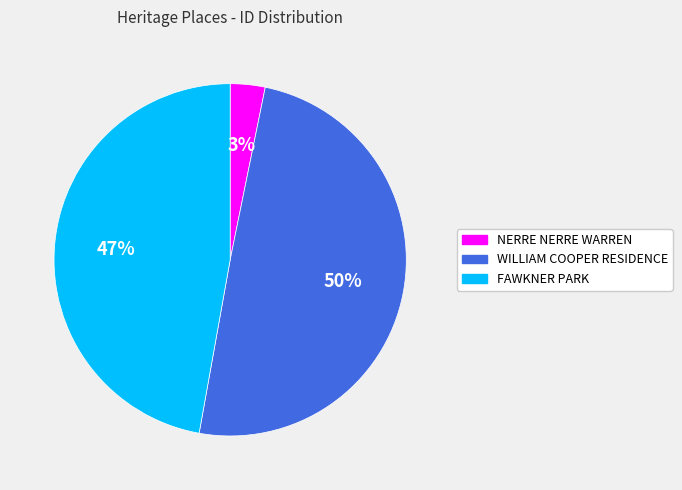

Between NERRE NERRE WARREN and WILLIAM COOPER RESIDENCE, which is larger?

WILLIAM COOPER RESIDENCE